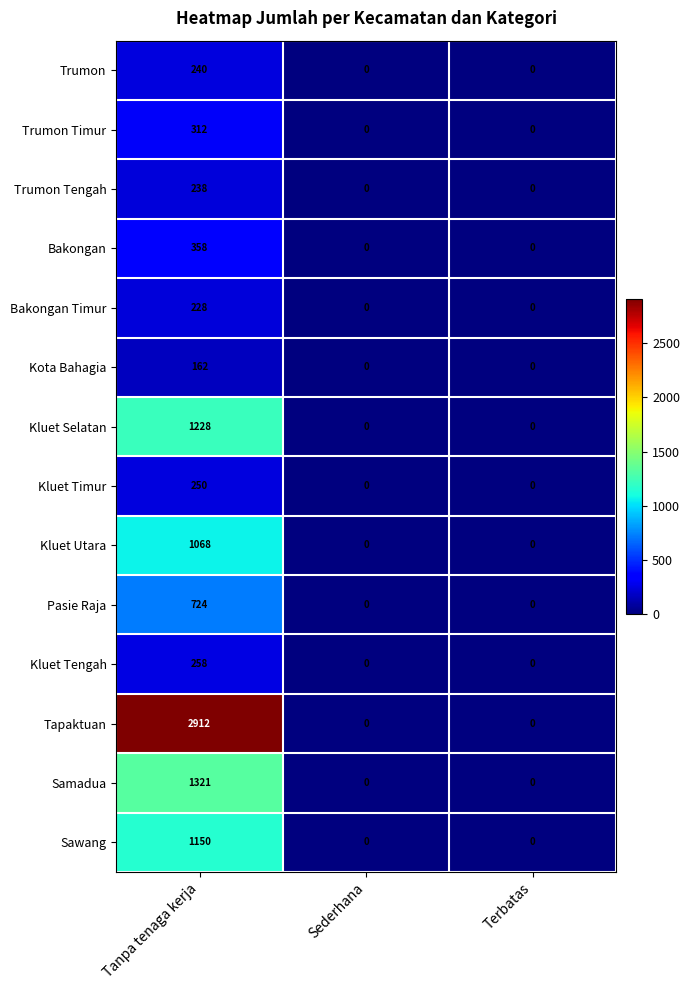

At which category is the sum across all series the highest?

Tanpa tenaga kerja